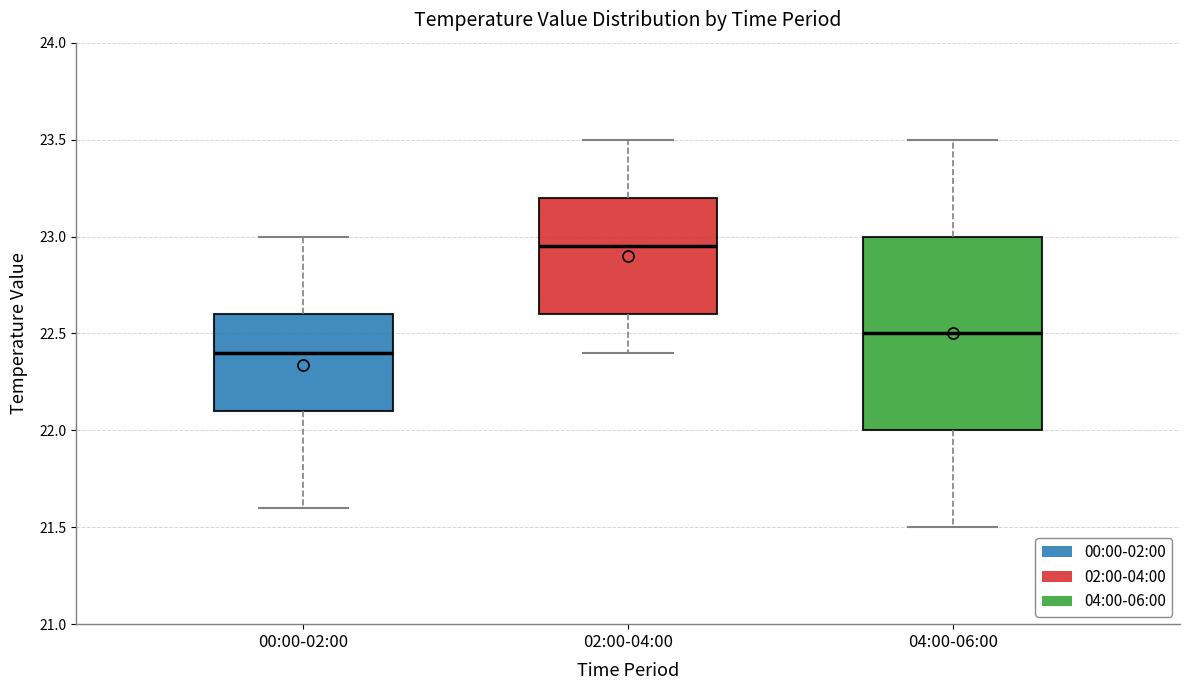

Reading left to right, transcribe this box plot: for each box, give where its median line is, the range the box spans, and where its two whiskers end, as read against the y-axis. The values are not printed on the chart, so give them approximately, as read against the axis.

00:00-02:00: median 22.40, box 22.10 to 22.60, whiskers 21.60 to 23.00
02:00-04:00: median 22.95, box 22.60 to 23.20, whiskers 22.40 to 23.50
04:00-06:00: median 22.50, box 22.00 to 23.00, whiskers 21.50 to 23.50